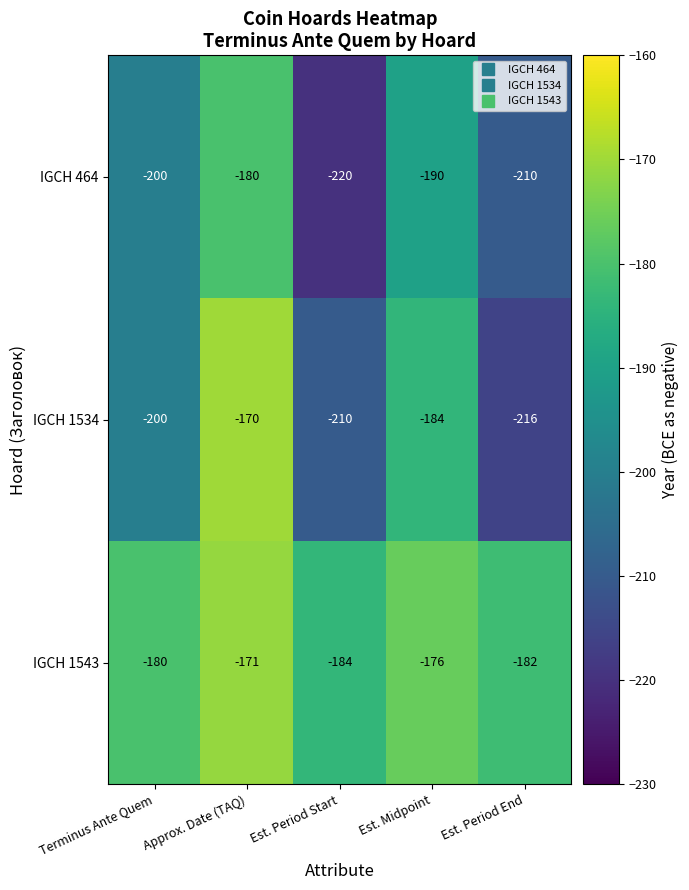

What is the minimum value for IGCH 1543?

-184